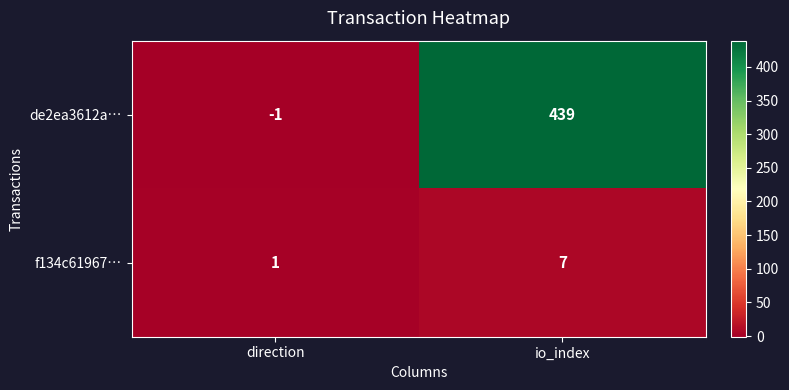

Which category has the lowest value across all series?

direction